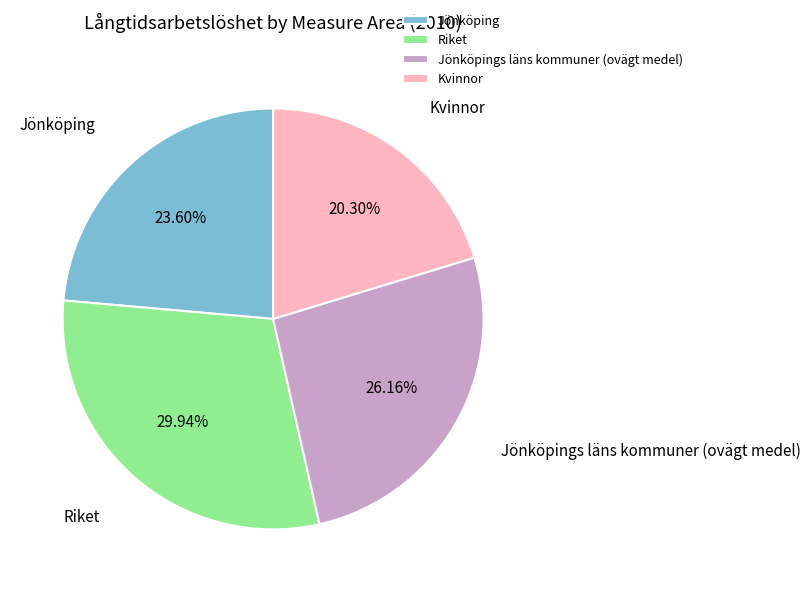

Which category has the biggest portion of the pie?

Riket